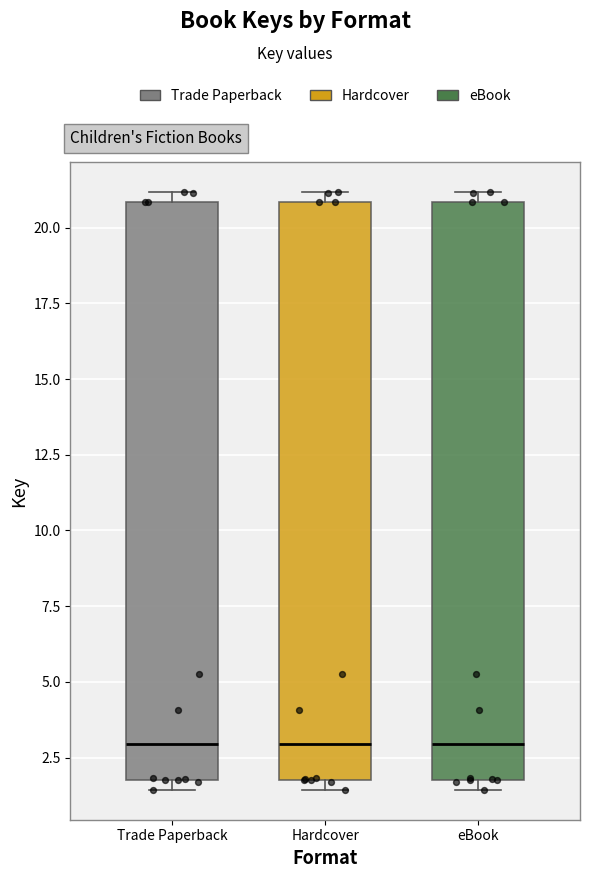

Reading left to right, transcribe this box plot: for each box, give where its median line is, the range the box spans, and where its two whiskers end, as read against the y-axis. The values are not printed on the chart, so give them approximately, as read against the axis.

Trade Paperback: median 3.0, box 2.0 to 21.0, whiskers 1.5 to 21.0 (just above the box's upper edge)
Hardcover: median 3.0, box 2.0 to 21.0, whiskers 1.5 to 21.0 (just above the box's upper edge)
eBook: median 3.0, box 2.0 to 21.0, whiskers 1.5 to 21.0 (just above the box's upper edge)